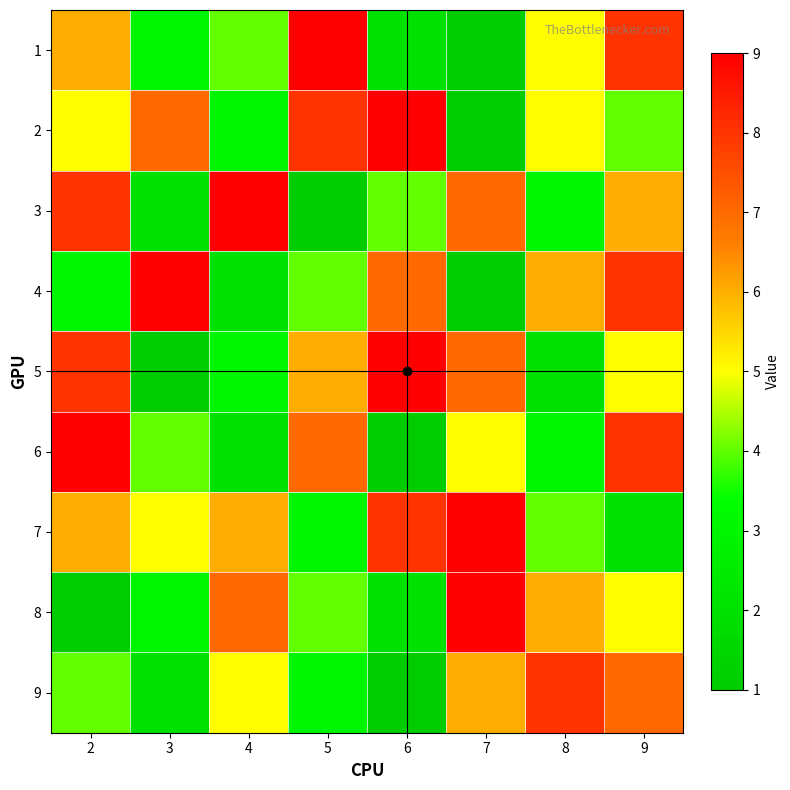

Count the number of data series in this chart.

9